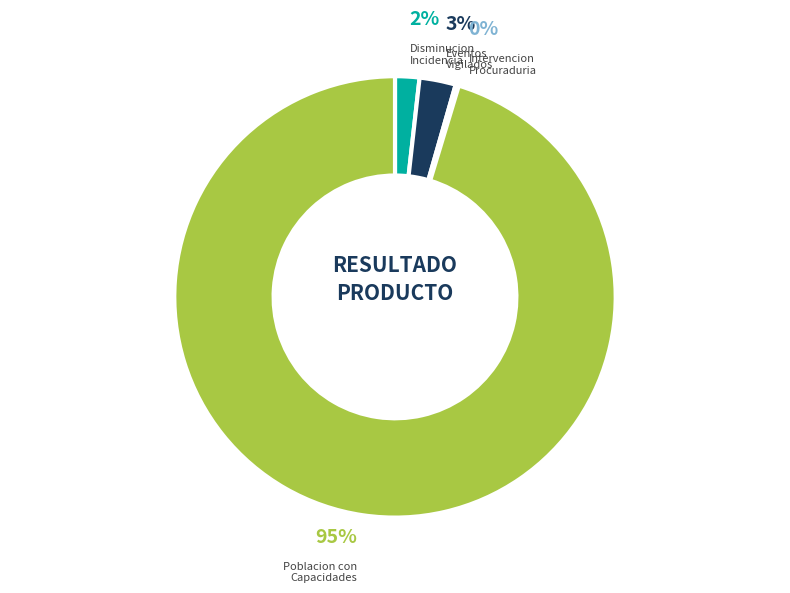

The POBLACION CON CAPACIDADES ADECUADAS slice represents 84% of the pie. True or false?

False